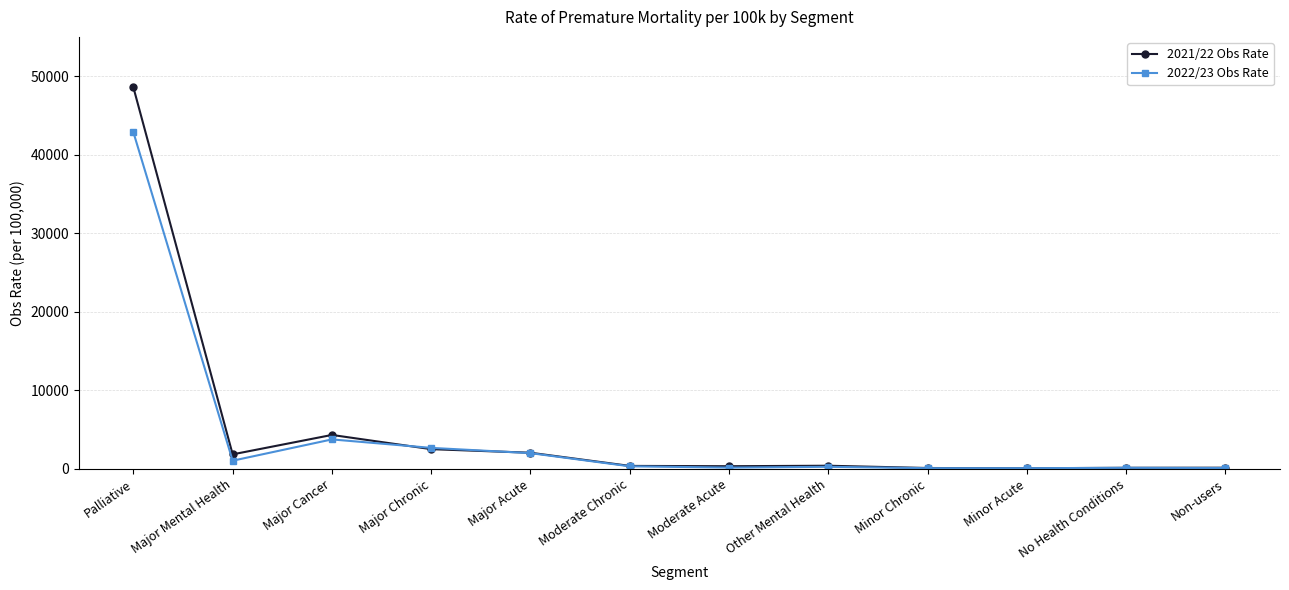

Rank the series by their maximum value, from lowest to highest.

2022/23 Obs Rate, 2021/22 Obs Rate